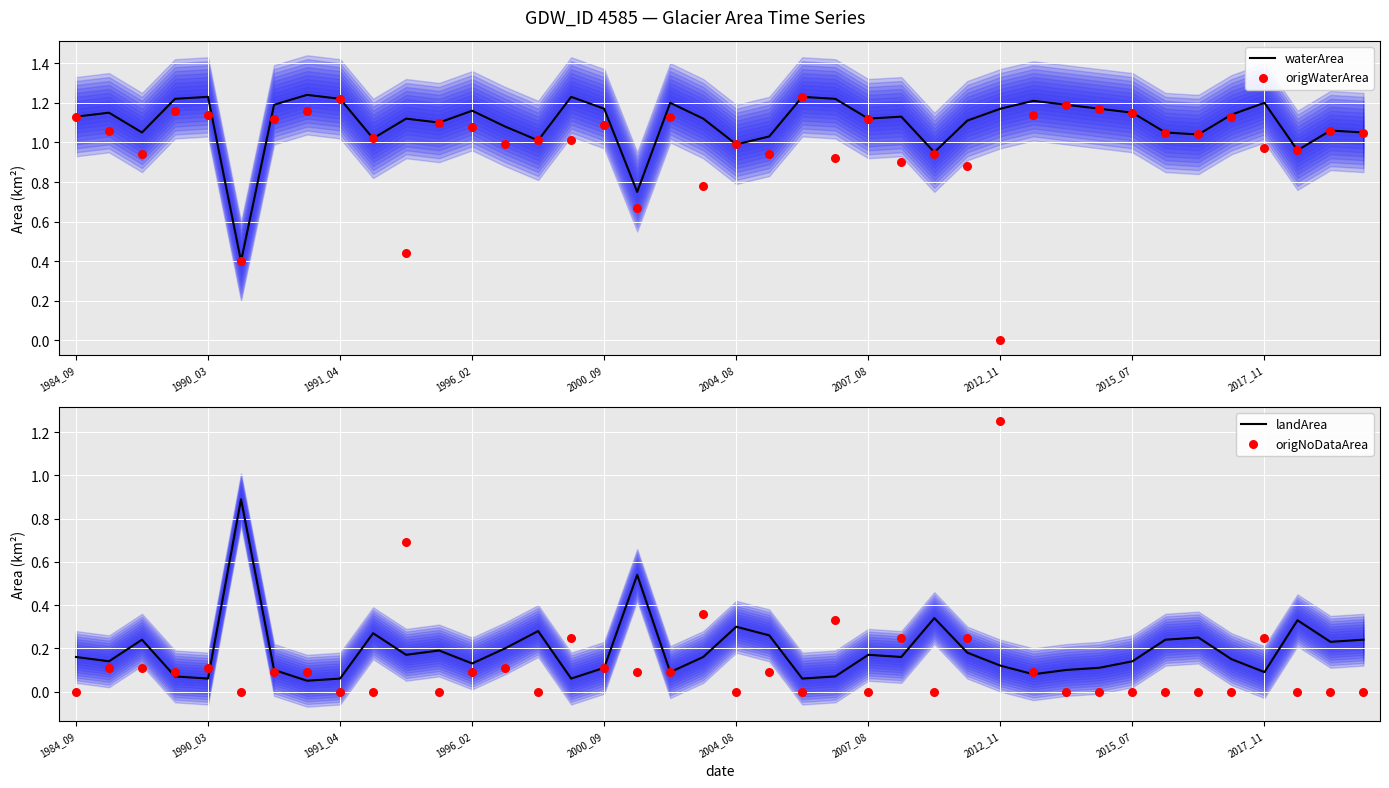

Which series contains the lowest Y value?

origWaterArea